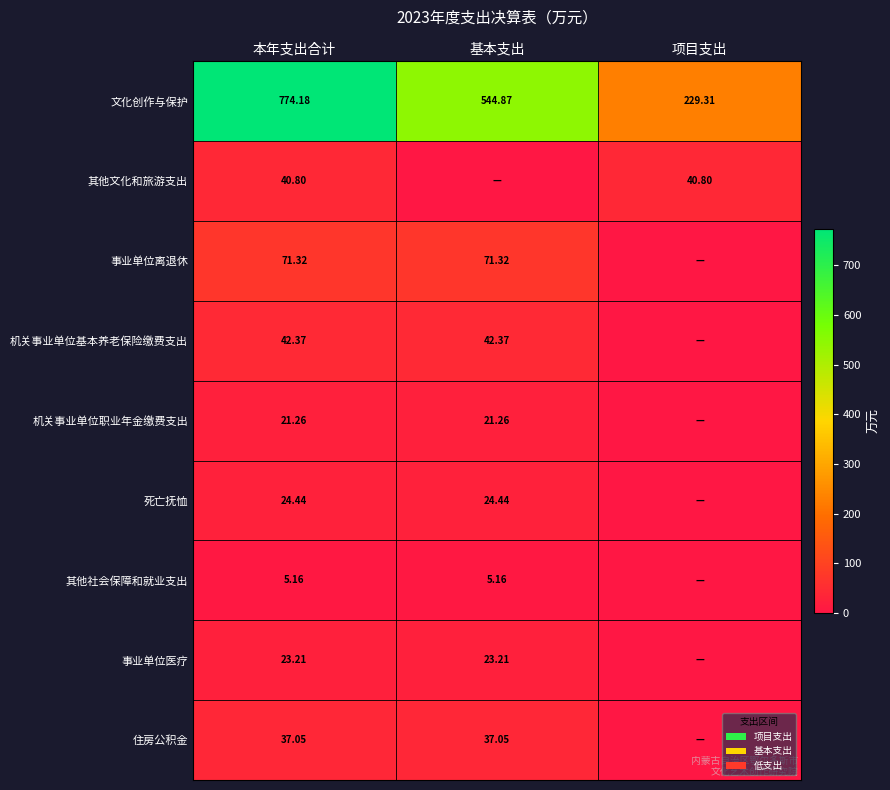

Is the value of 死亡抚恤 at 基本支出 greater than the value of 机关事业单位职业年金缴费支出 at 基本支出?

Yes